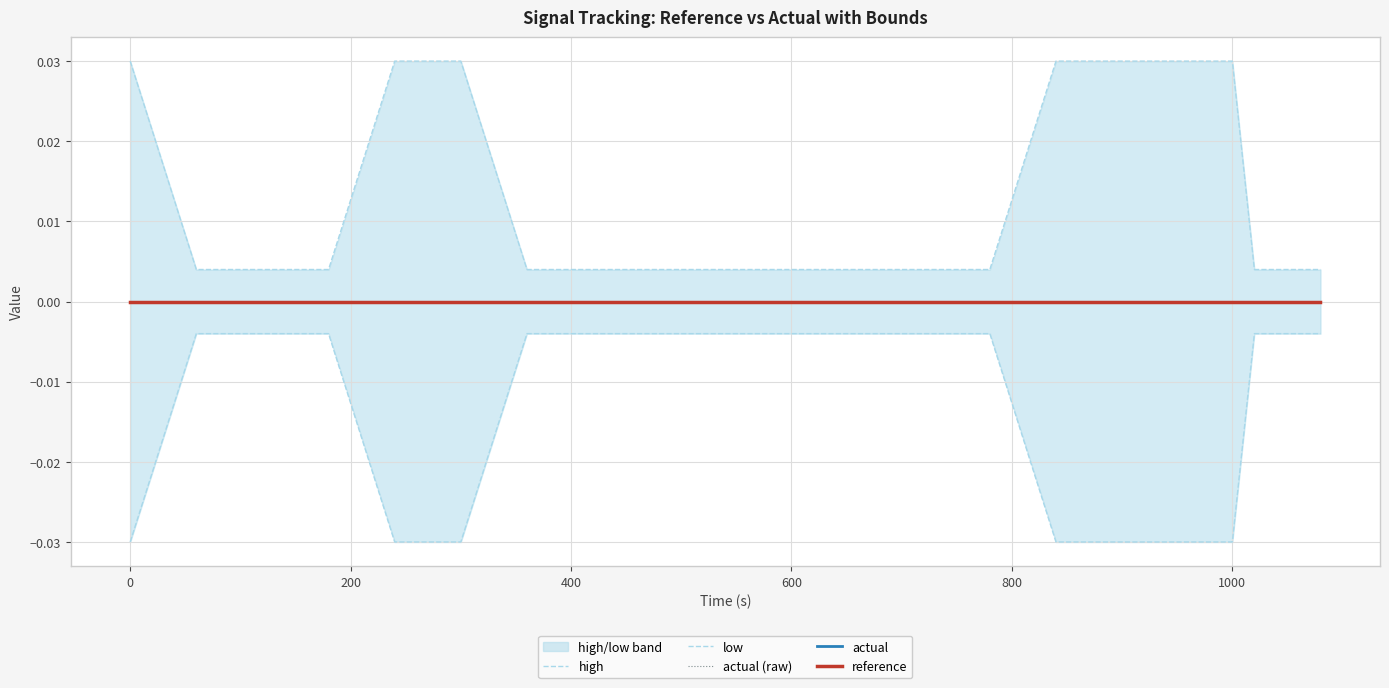

True or false: actual and low intersect in this chart.

False